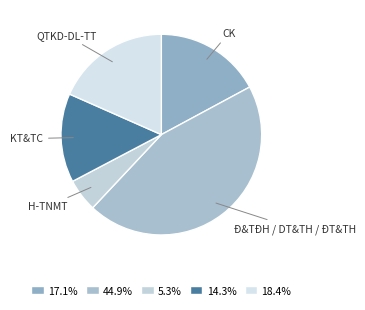

Approximately how many times larger is the value at QTKD-DL-TT compared to H-TNMT?

3.5